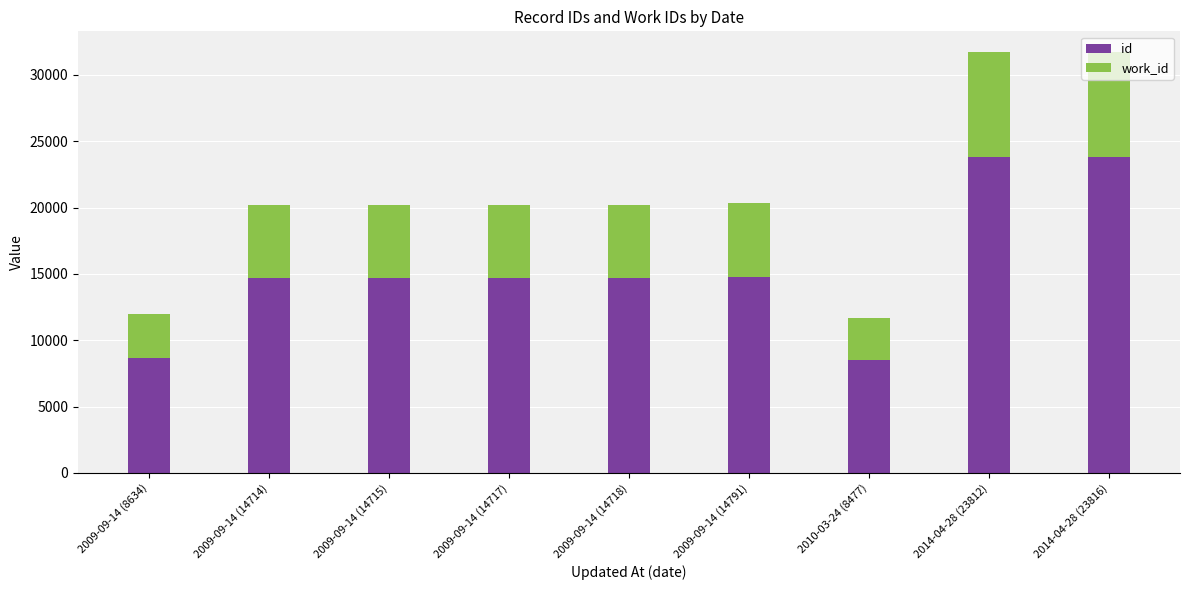

Is it true that id equals 5423 at 2009-09-14 (14718)?

False